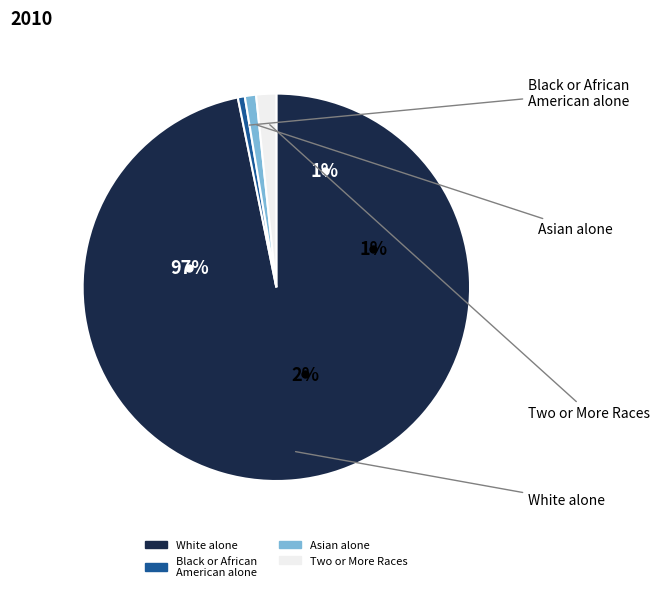

What is the majority slice?

White alone